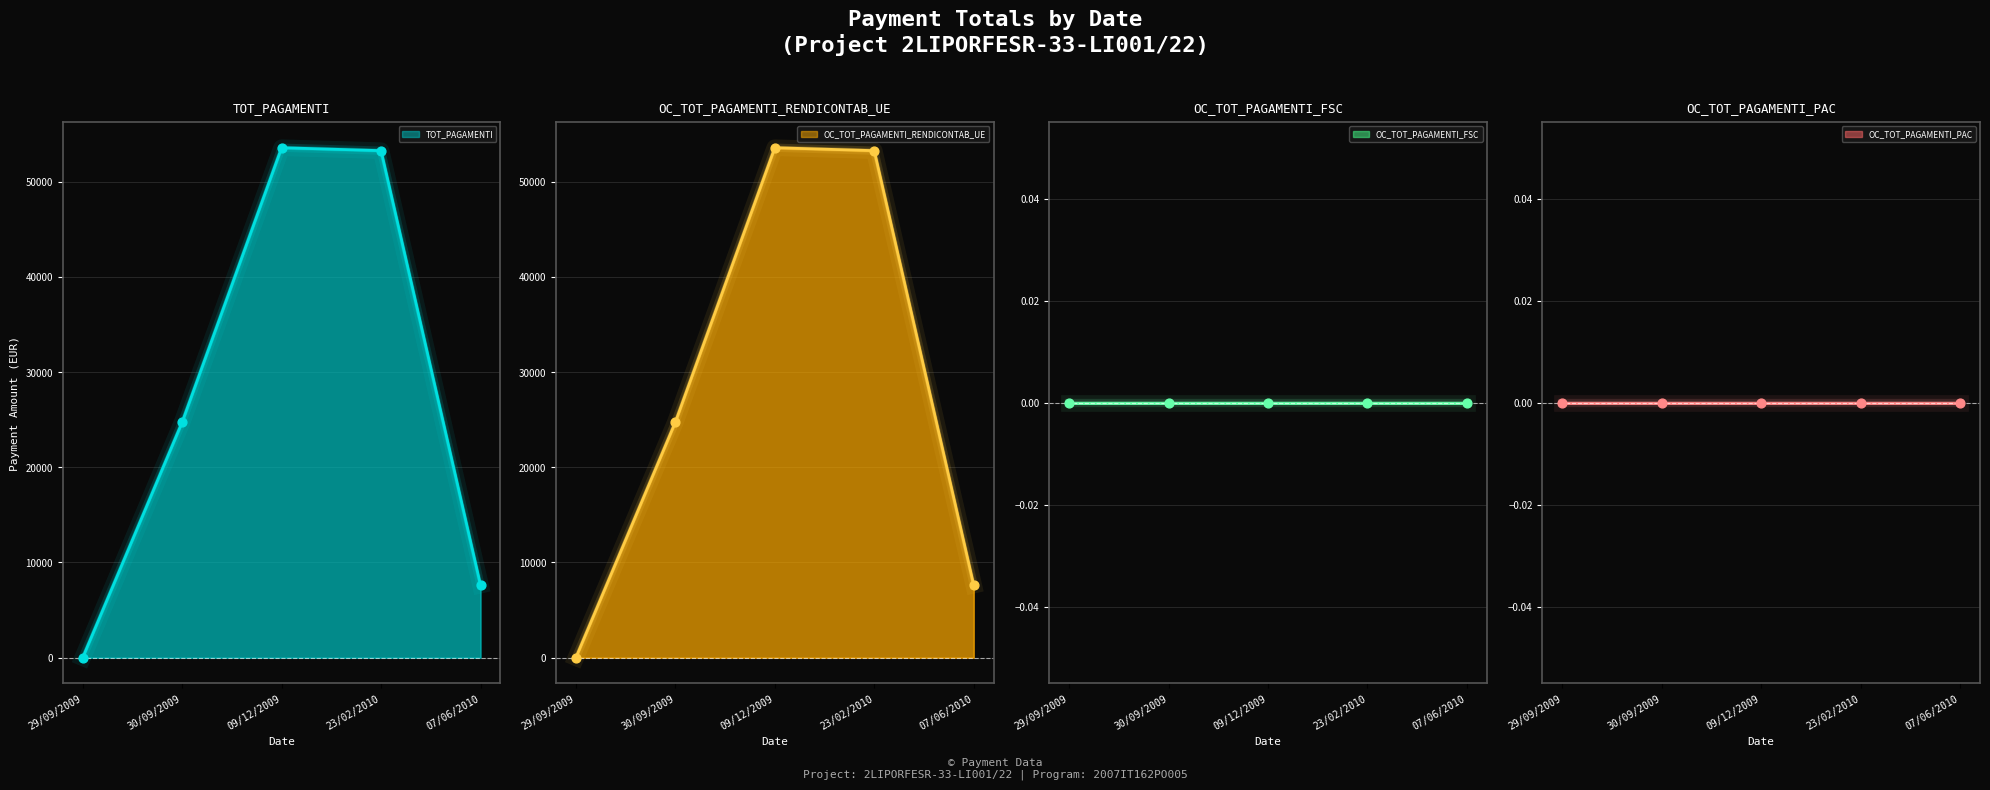

At which category is the sum across all series the highest?

09/12/2009